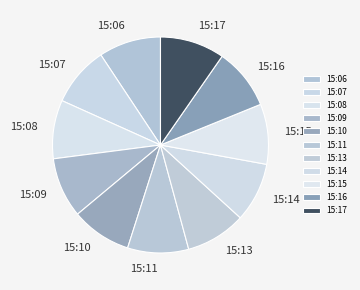

Is it true that 15:15 is 3% of the pie?

False